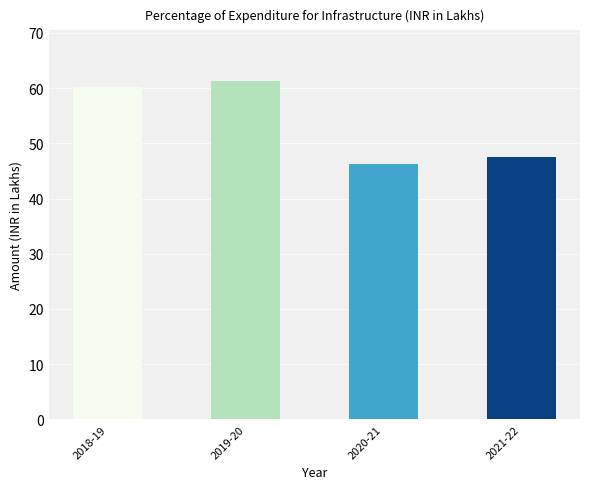

What is the minimum value shown in the chart?

46.3